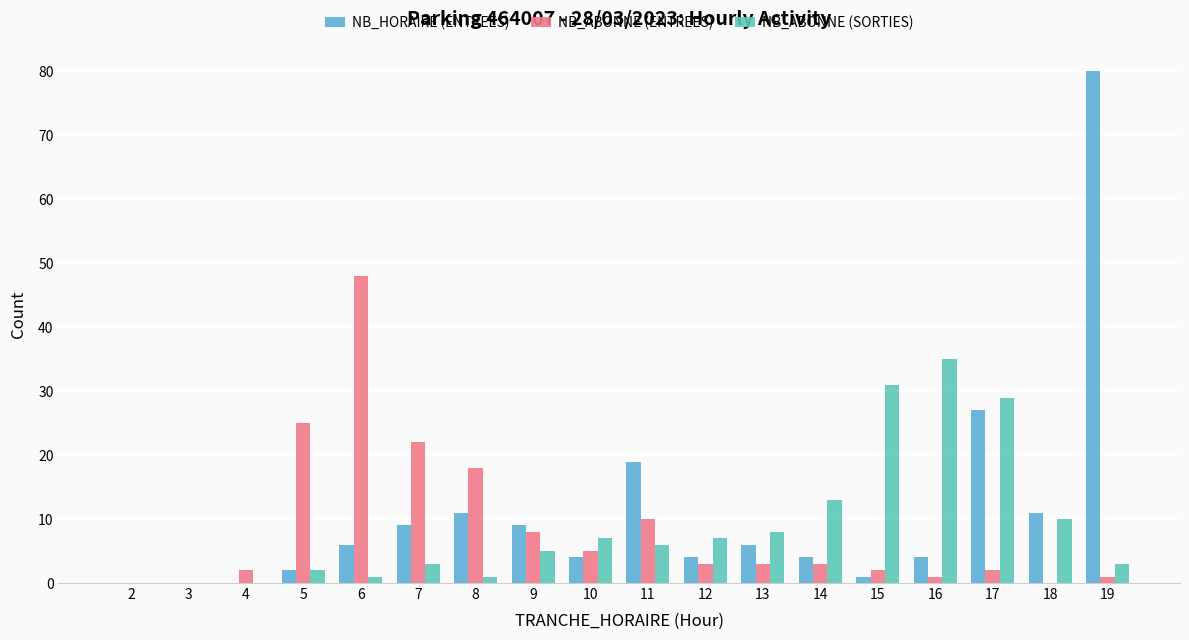

Rank the series by their maximum value, from lowest to highest.

NB_ABONNE (SORTIES), NB_ABONNE (ENTREES), NB_HORAIRE (ENTREES)